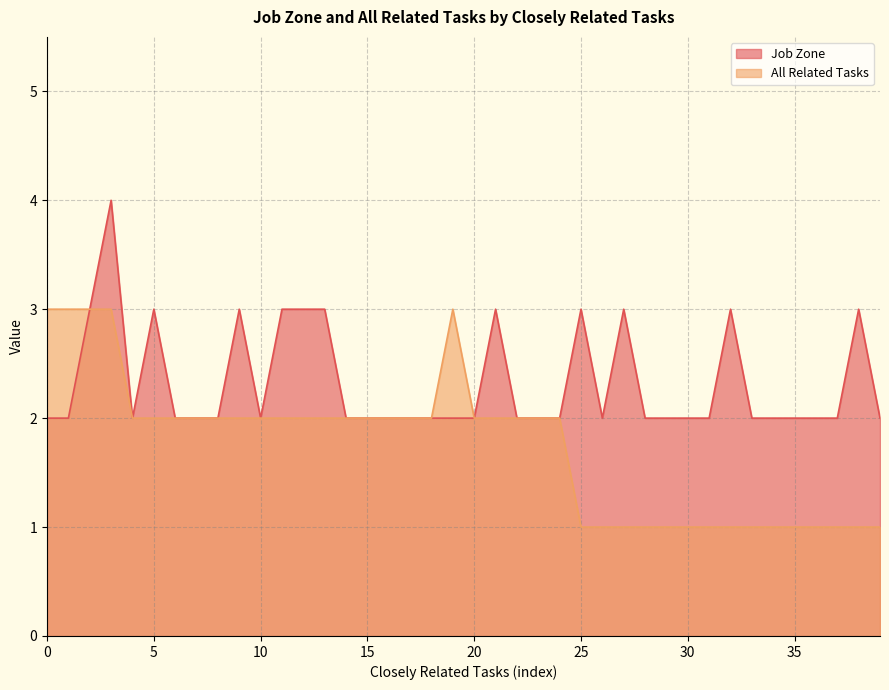

True or false: Job Zone has a value of 1 at 0.

False